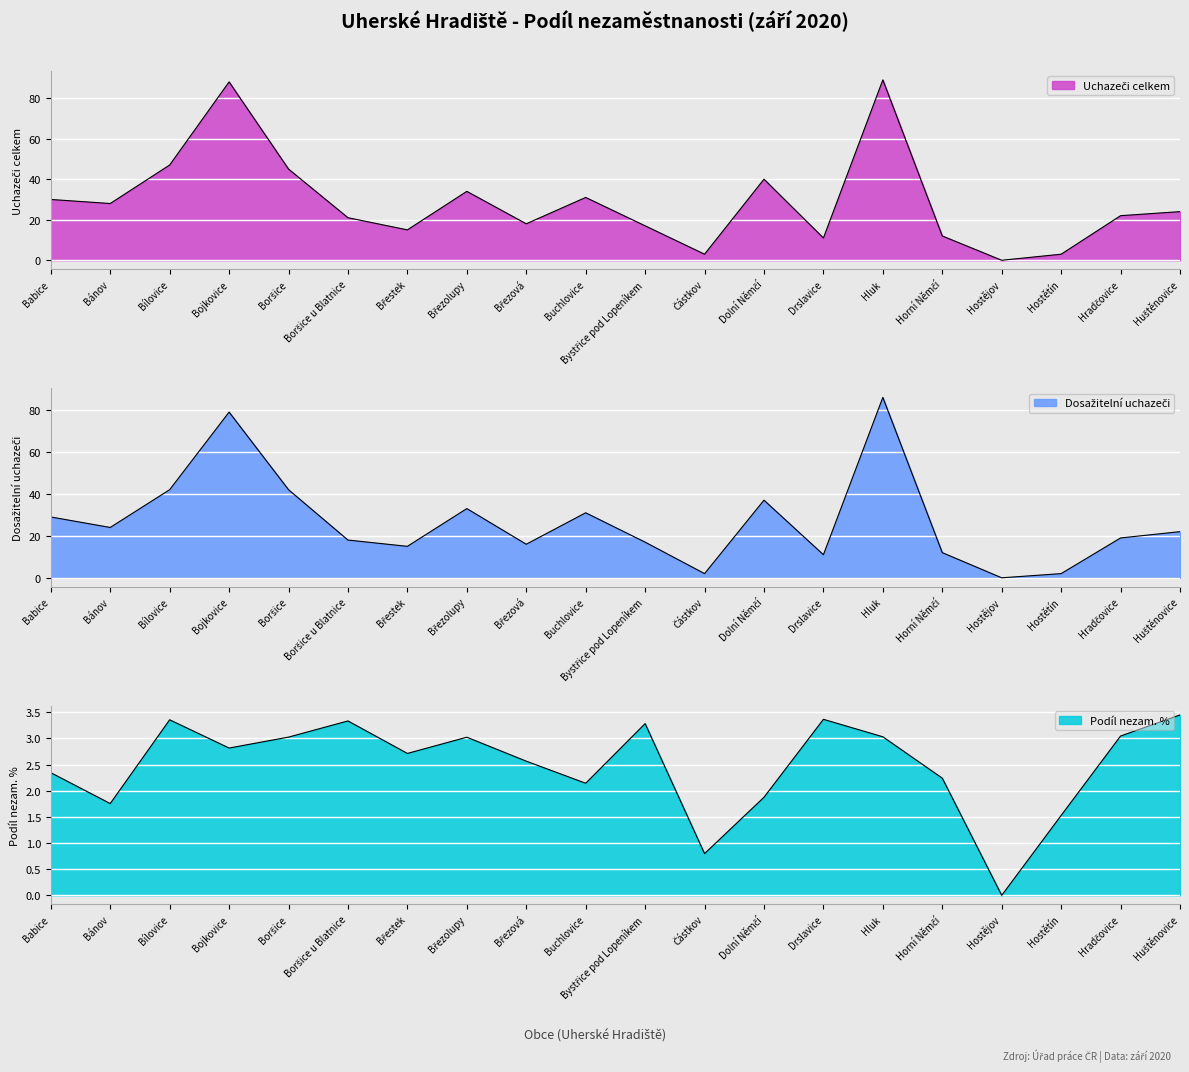

At which category does Dosažitelní uchazeči reach its first local valley?

Bánov